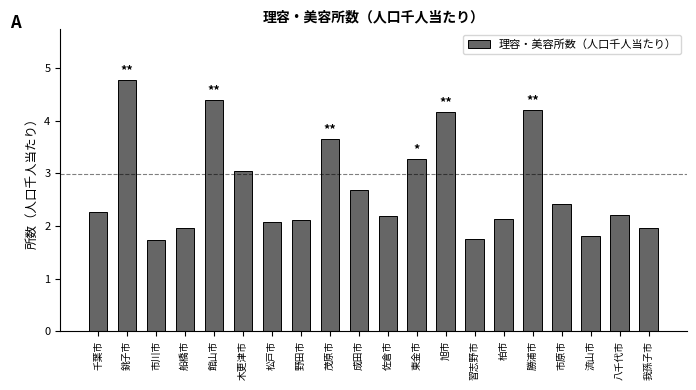

What is the label of the 11th bar from the right?

成田市